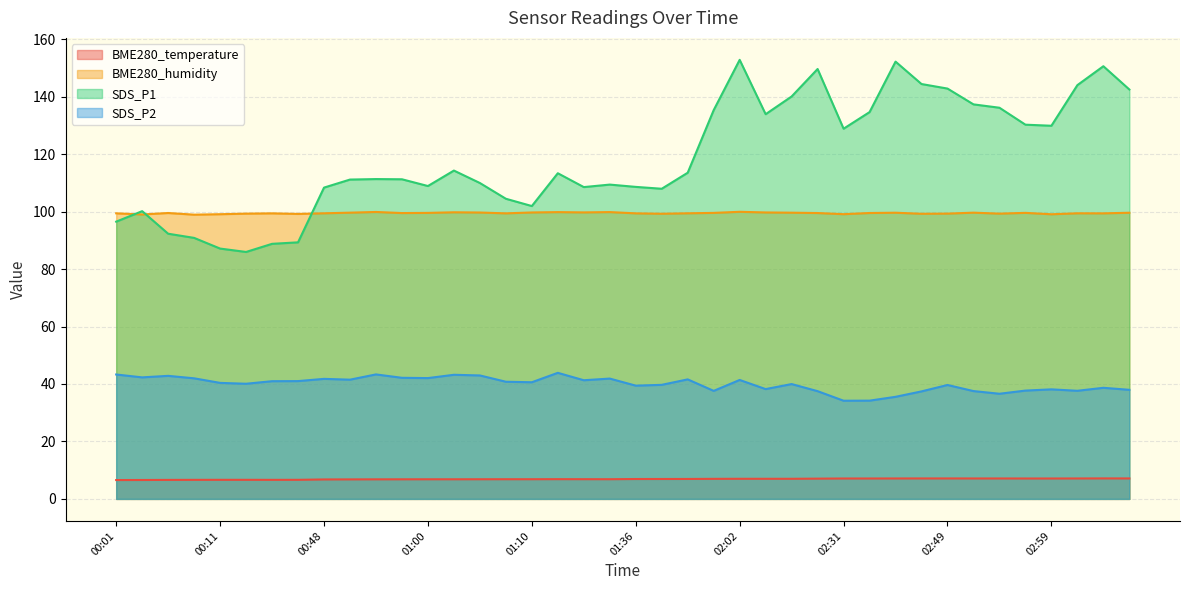

Between 00:08 and 01:59, which series saw the biggest shift?

SDS_P1